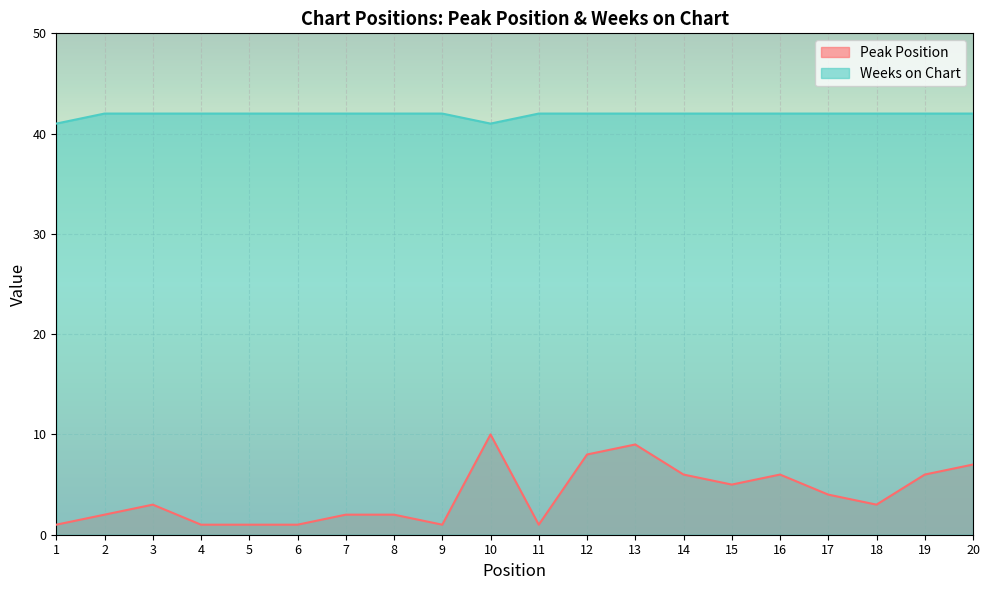

Reading left to right, list all the values displayed in this chart.

Peak Position: 1=1	2=2	3=3	4=1	5=1	6=1	7=2	8=2	9=1	10=10	11=1	12=8	13=9	14=6	15=5	16=6	17=4	18=3	19=6	20=7
Weeks on Chart: 1=41	2=42	3=42	4=42	5=42	6=42	7=42	8=42	9=42	10=41	11=42	12=42	13=42	14=42	15=42	16=42	17=42	18=42	19=42	20=42